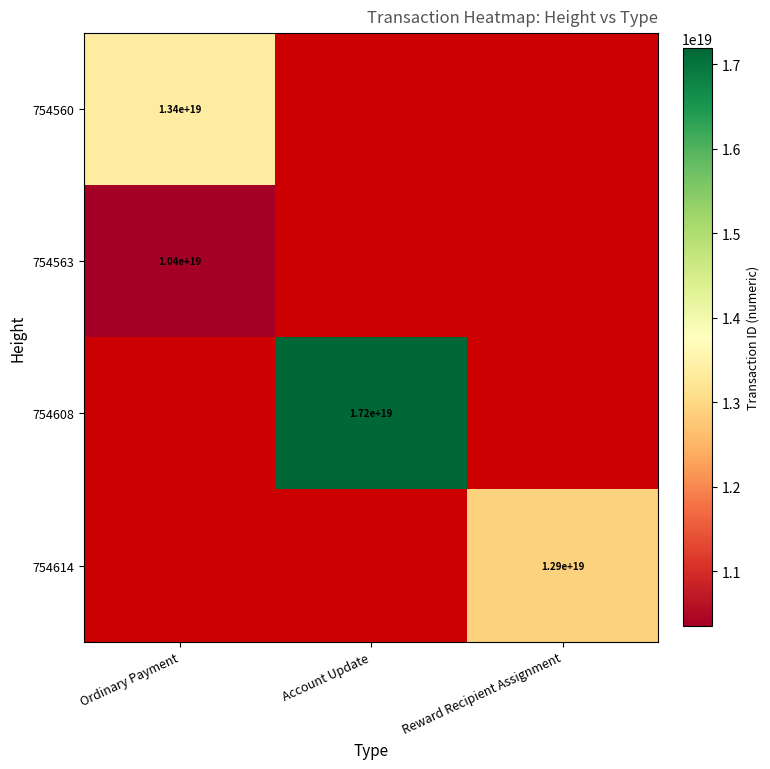

Is it true that 754608 equals 17200000000000000000 at Account Update?

True